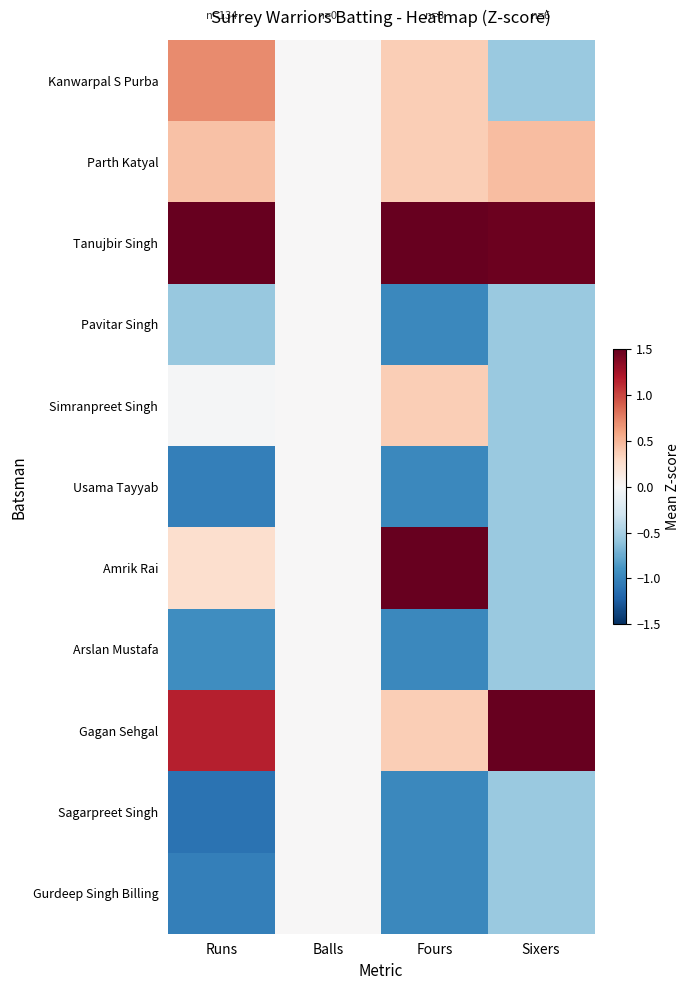

At how many categories does at least one series exceed 0?

3